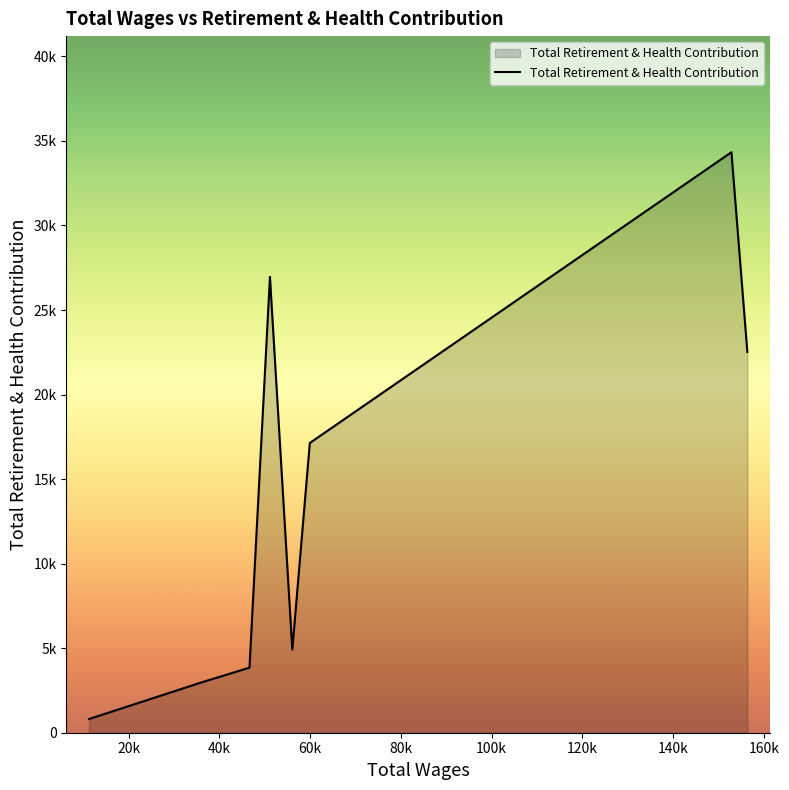

Does the chart display data point markers on the line(s)?

No